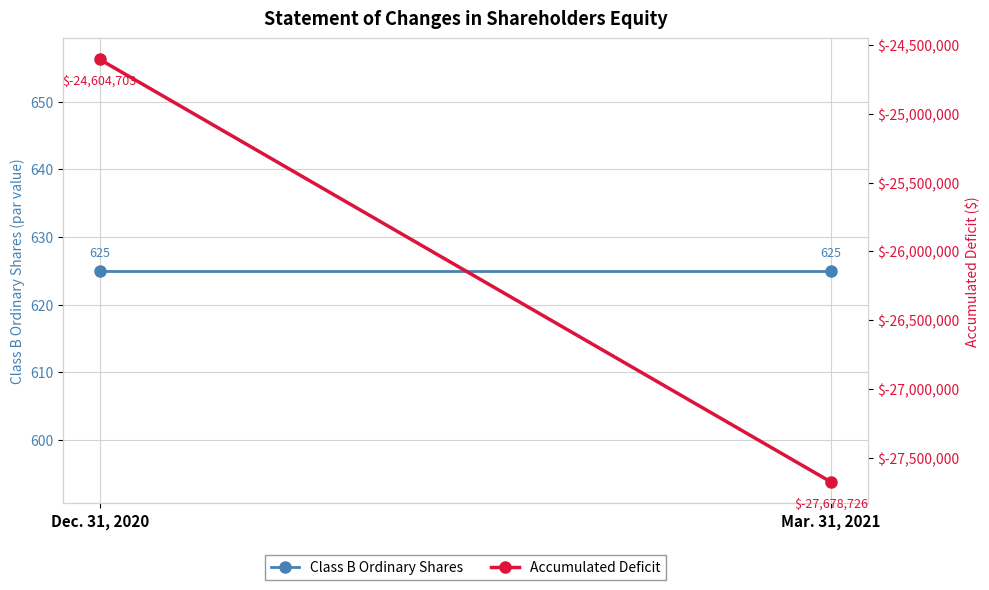

What are all the series names shown in the legend?

Class B Ordinary Shares, Accumulated Deficit